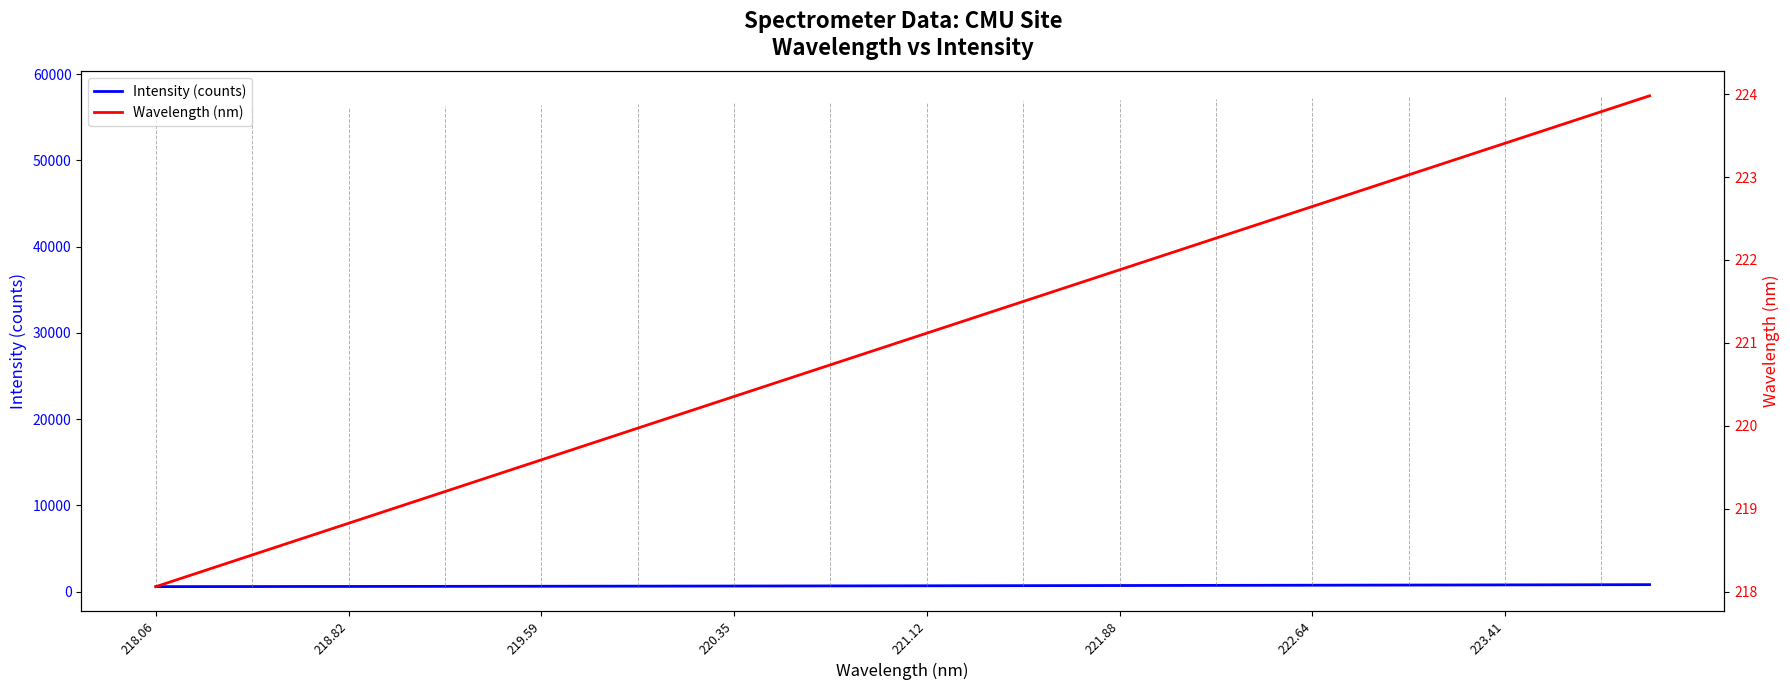

True or false: Intensity (counts) and Wavelength (nm) cross at least once.

False